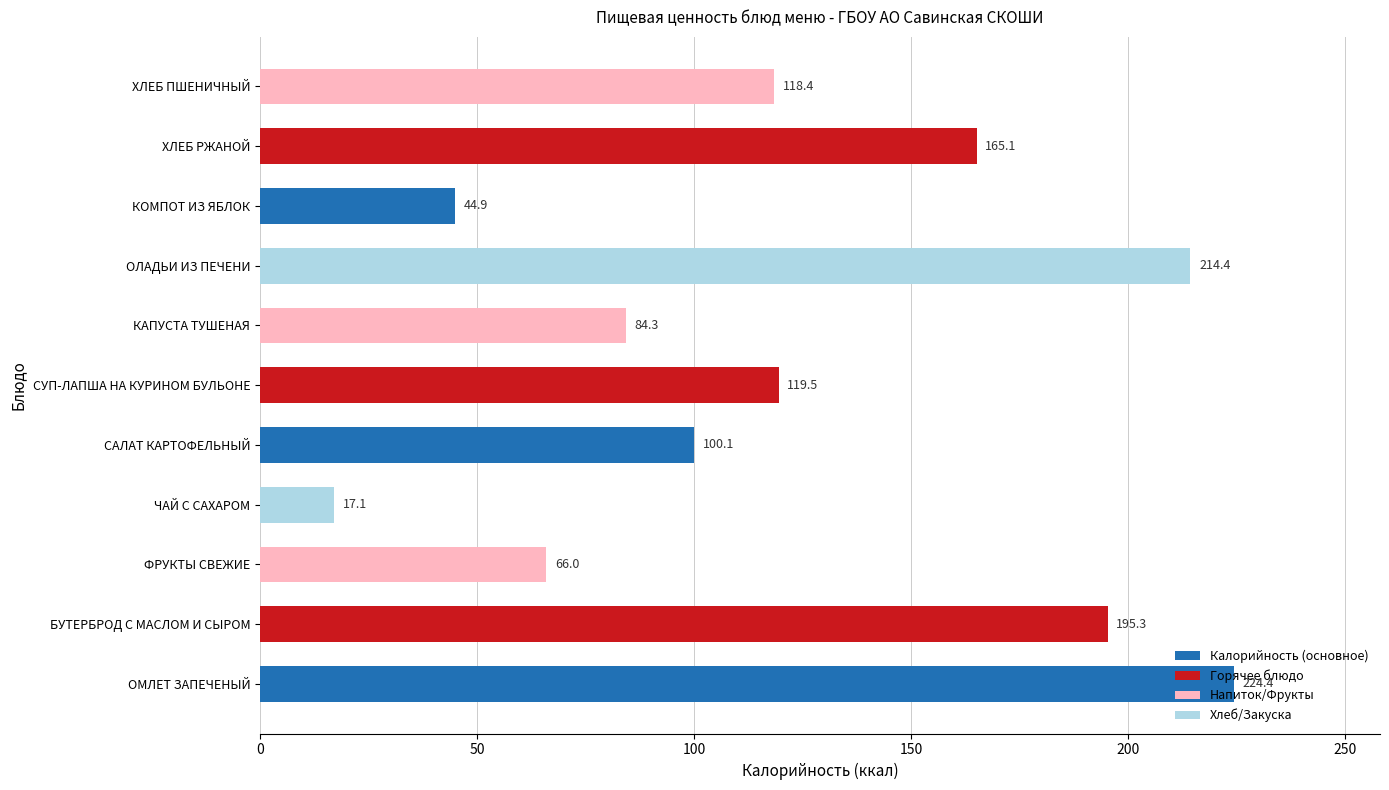

How many bars are there in total?

11